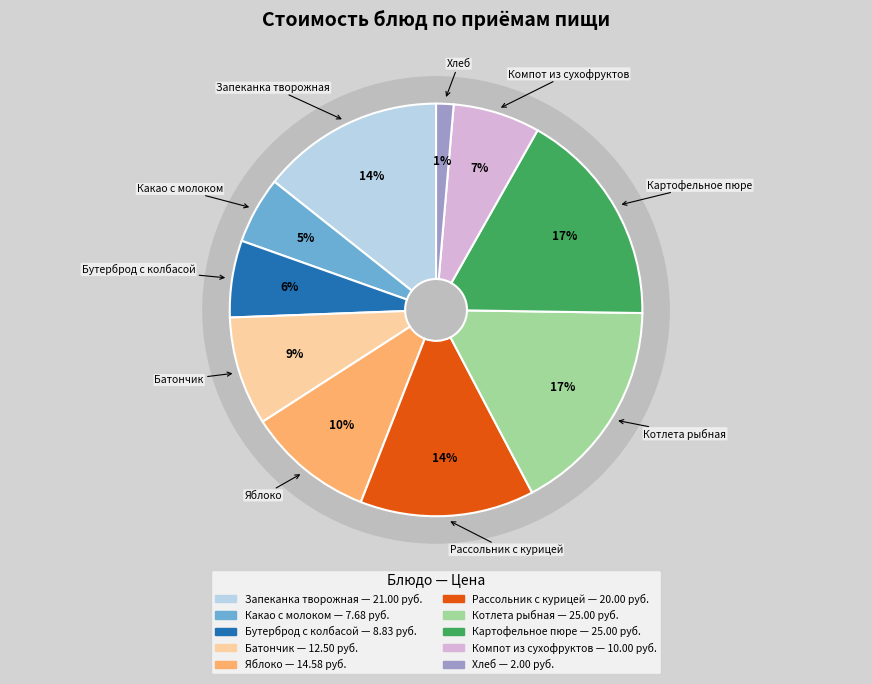

Which slice is the smallest?

Хлеб